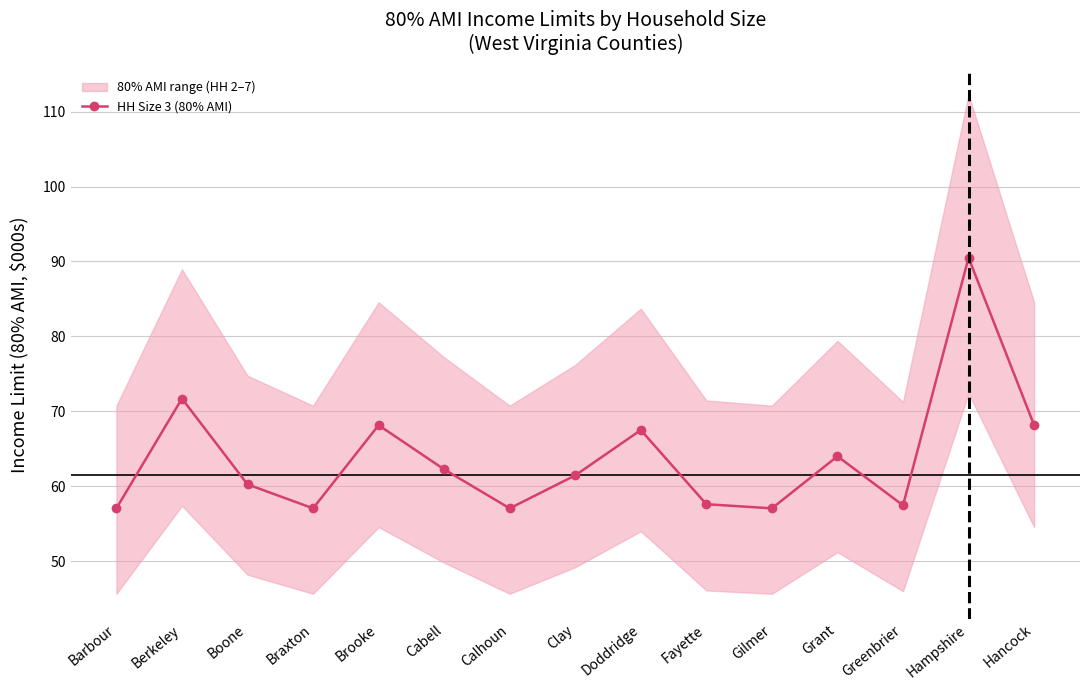

The value at Gilmer is 57.0. True or false?

True